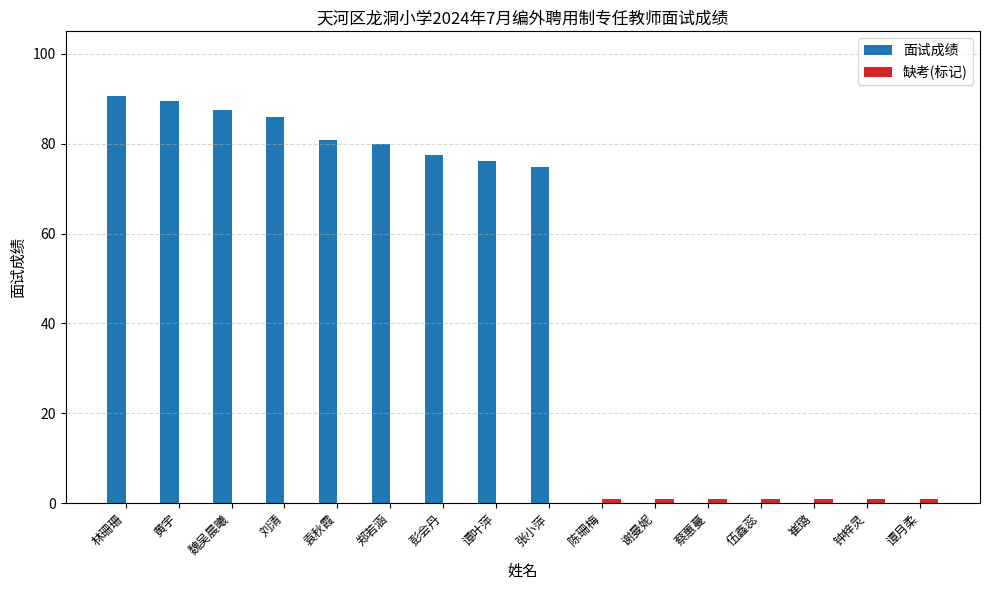

The value of 面试成绩 at 刘清 is 86.0. True or false?

True